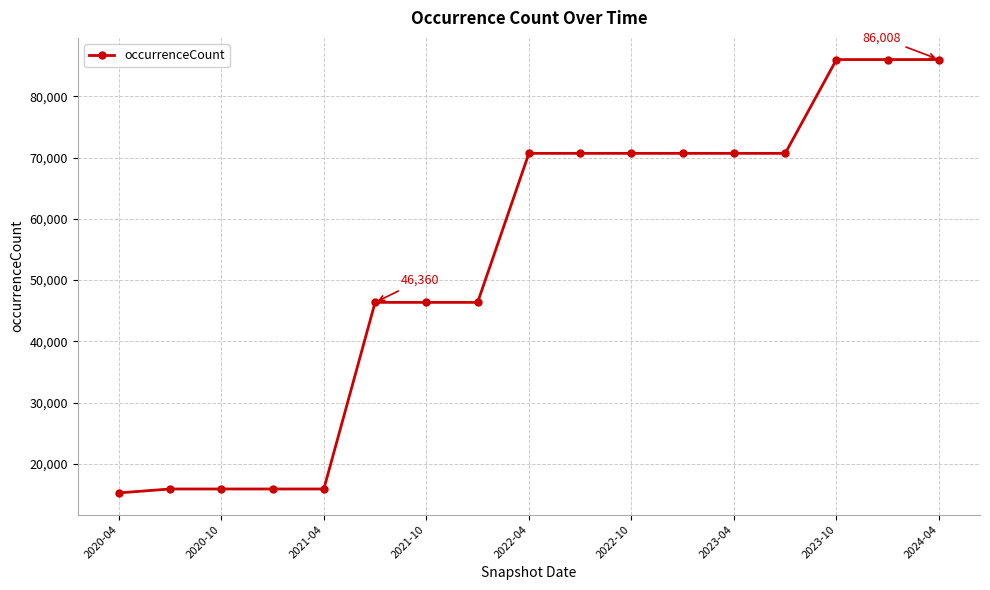

What is the greatest value displayed?

86008